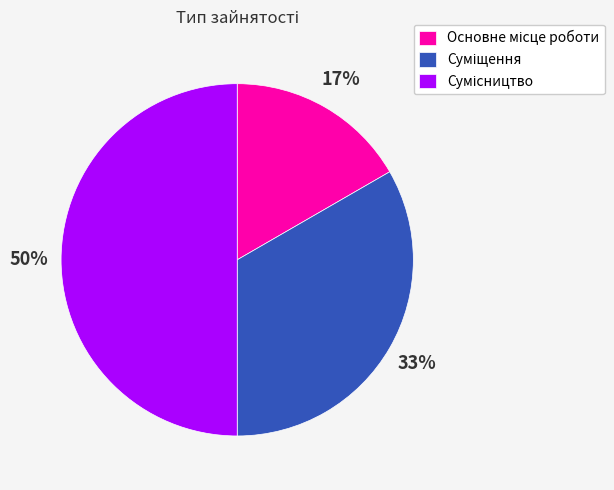

To the nearest percent, what is the difference between the largest and smallest slice percentages?

33%